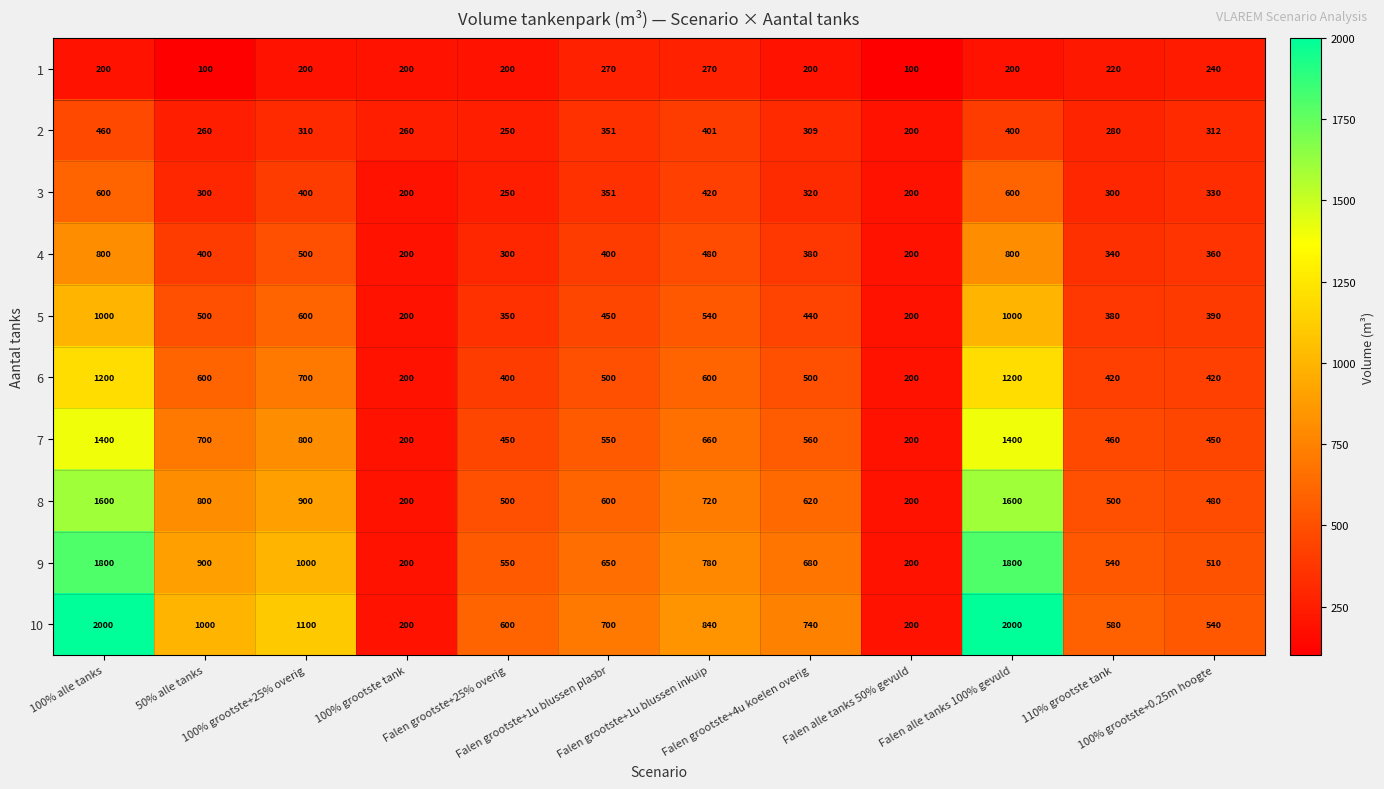

At 110% grootste tank, list the series in order from largest to smallest.

10, 9, 8, 7, 6, 5, 4, 3, 2, 1